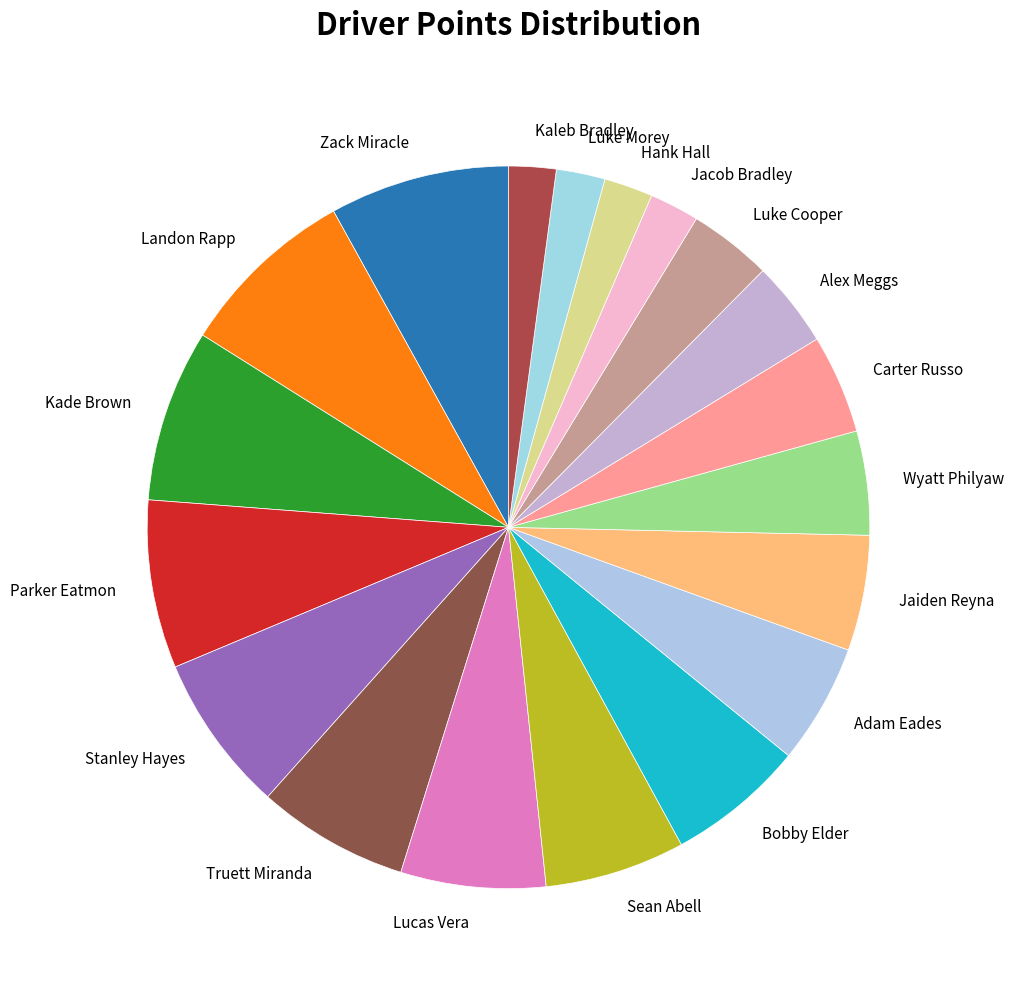

Does Luke Morey account for over 50% of the chart?

No